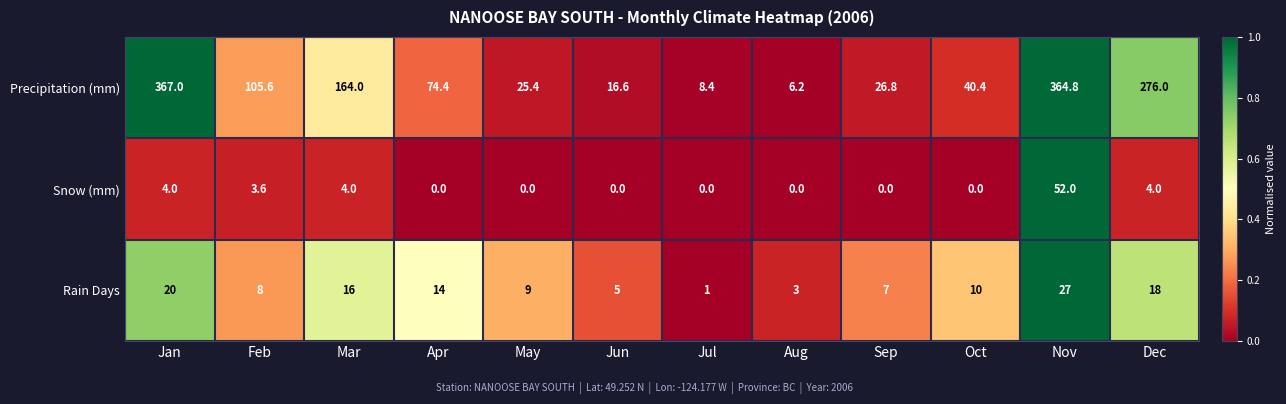

At which category is the sum across all series the highest?

Nov